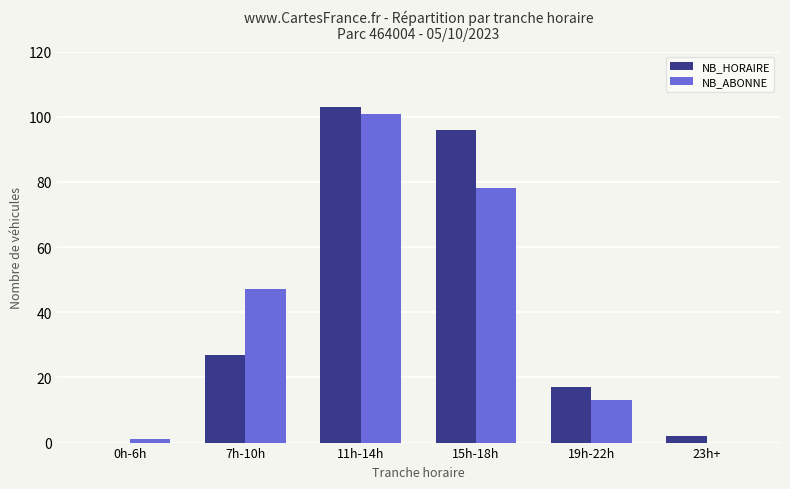

What is the sum of the NB_ABONNE values at 19h-22h and 15h-18h?

91